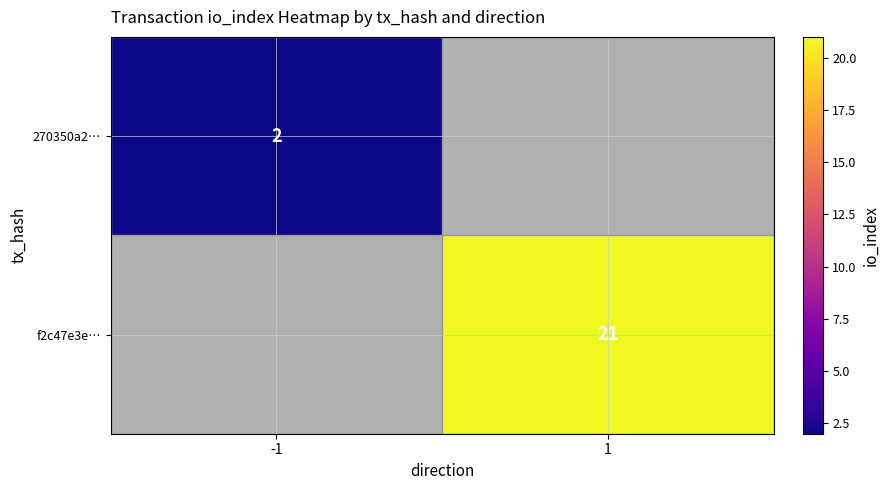

How many categories are shown in the chart?

2